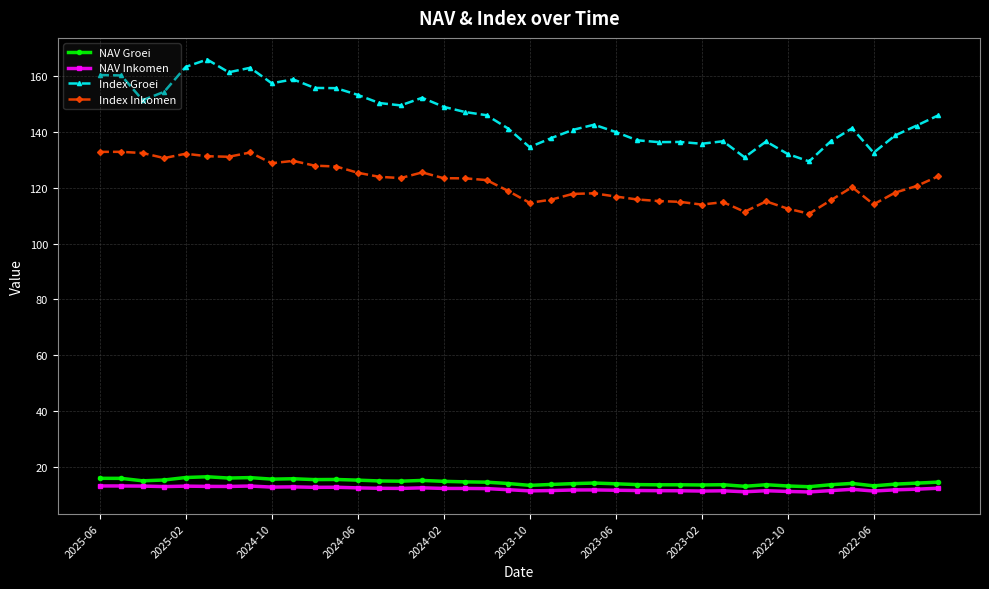

What is the smallest value displayed?

11.1